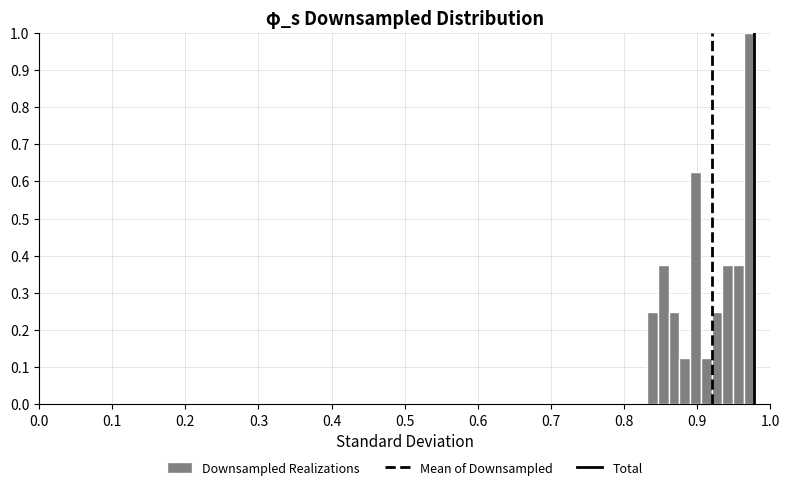

Around what value on the x-axis is the tallest bar? Give the approximate position of its centre, as read against the axis.

0.97